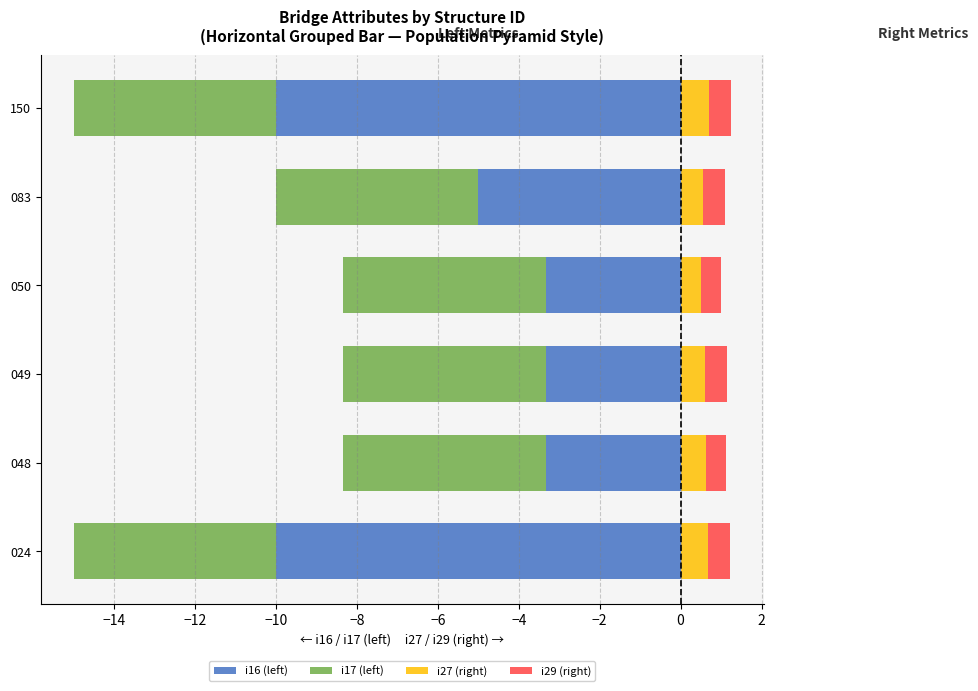

How many groups of bars are there?

6